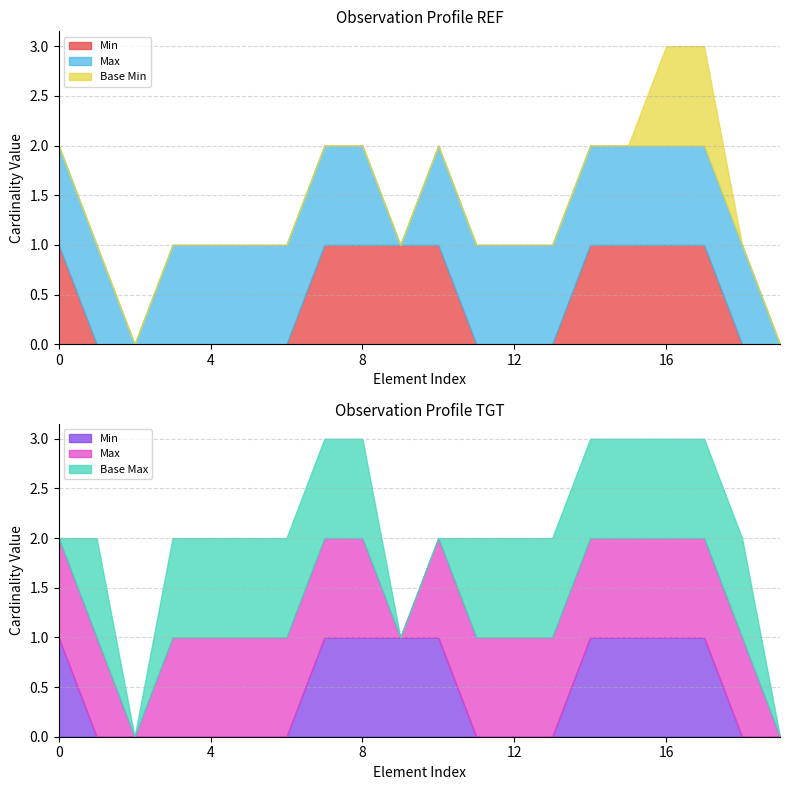

What is the difference between the second highest and minimum values in the Min series?

1